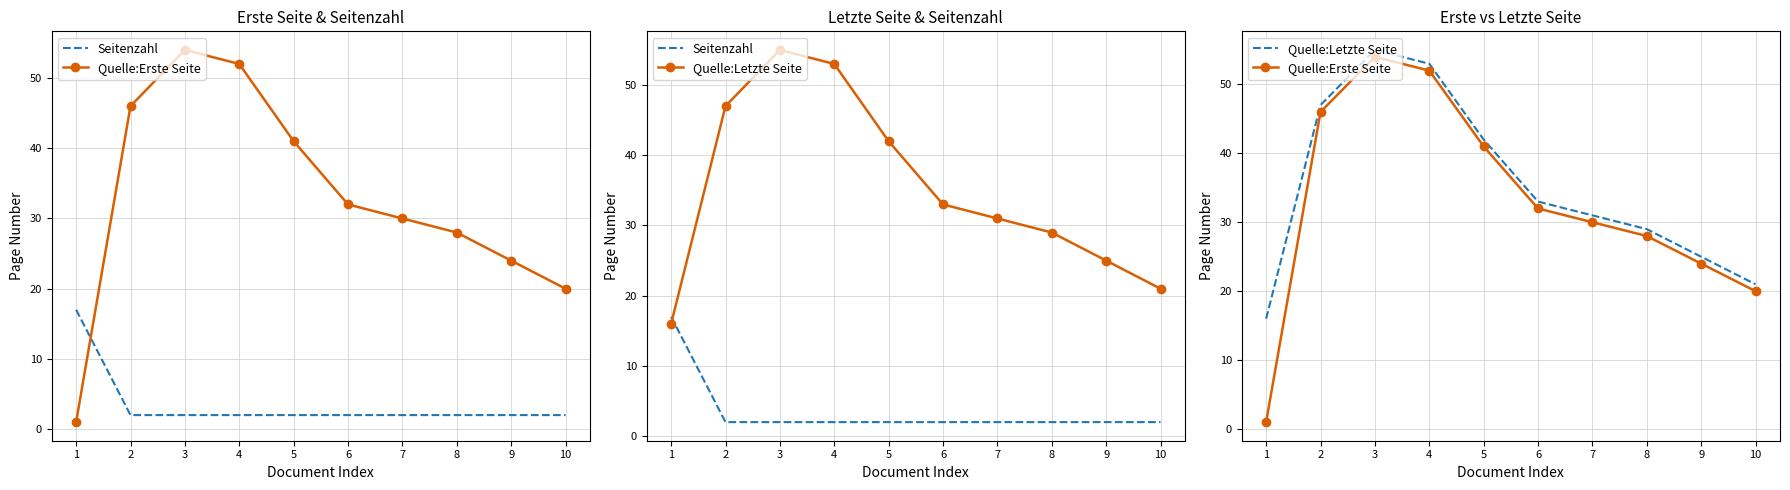

At which label is Seitenzahl closest to 9?

2